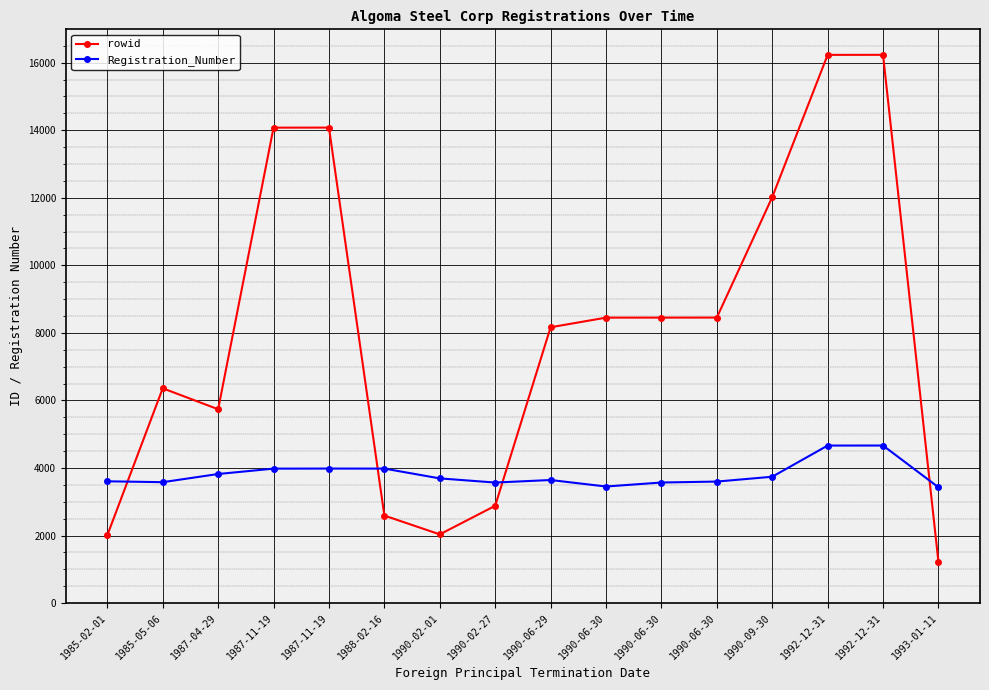

At which label does Registration_Number first exceed 3692?

1987-04-29